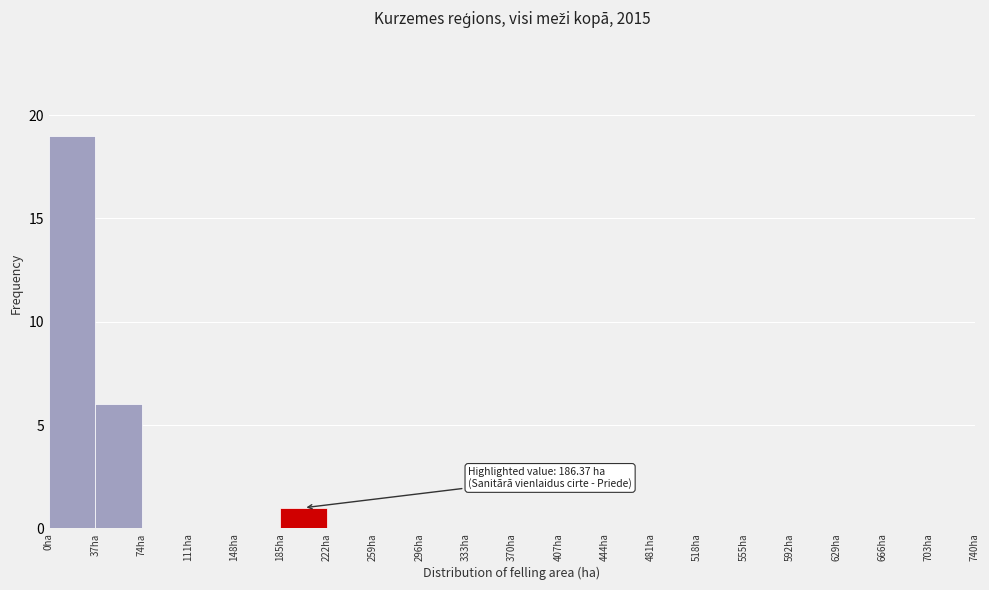

Over which range of the x-axis is the bar tallest?

0 to 37